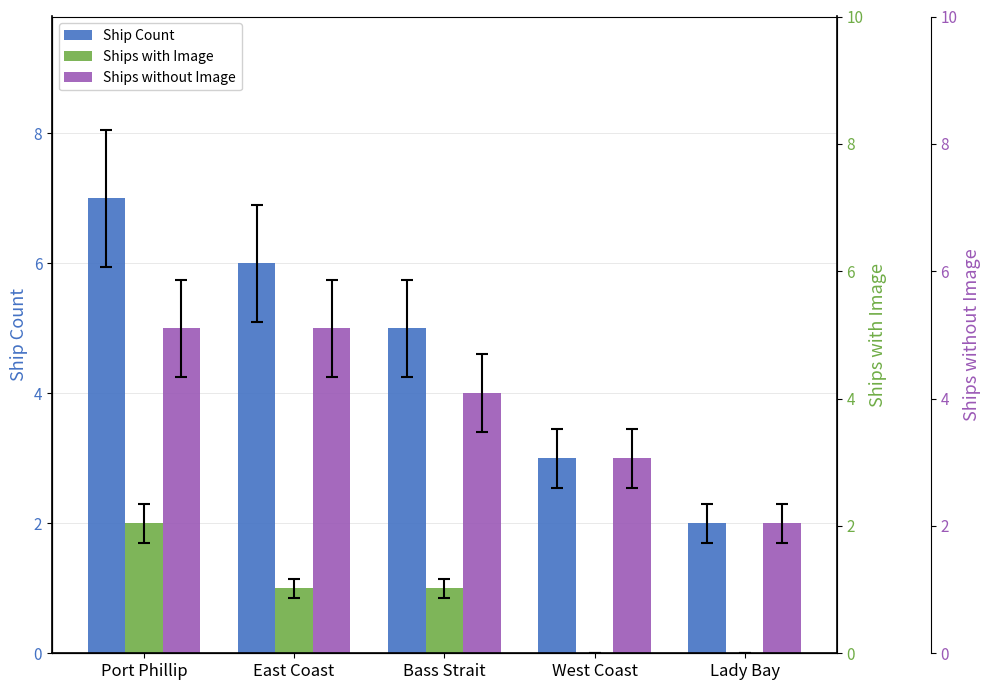

What is the average value of the Ship Count series?

5